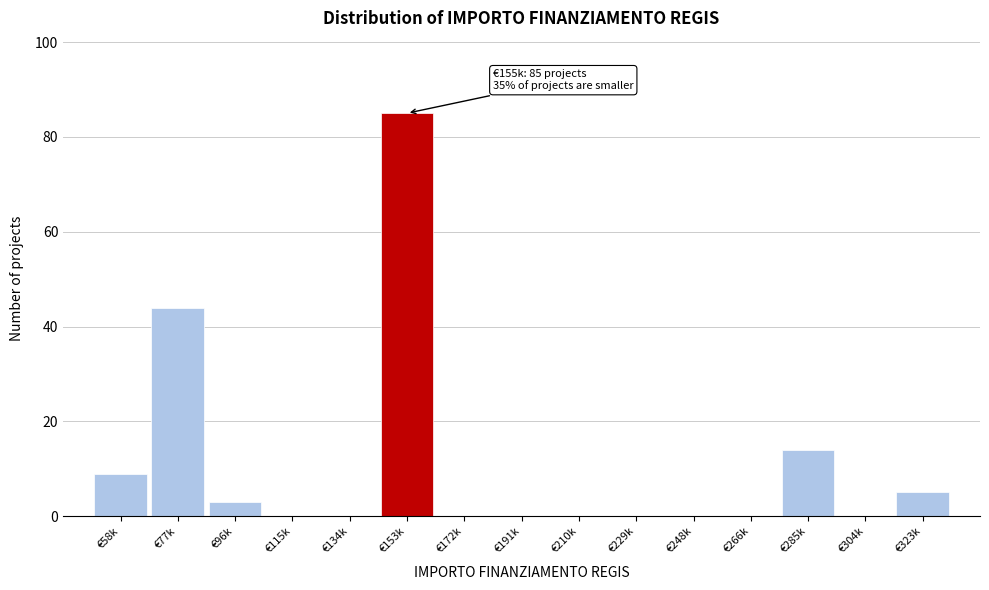

Reading left to right, extract all data points from this chart.

€58k=9	€77k=44	€96k=3	€115k=0	€134k=0	€153k=85	€172k=0	€191k=0	€210k=0	€229k=0	€248k=0	€266k=0	€285k=14	€304k=0	€323k=5